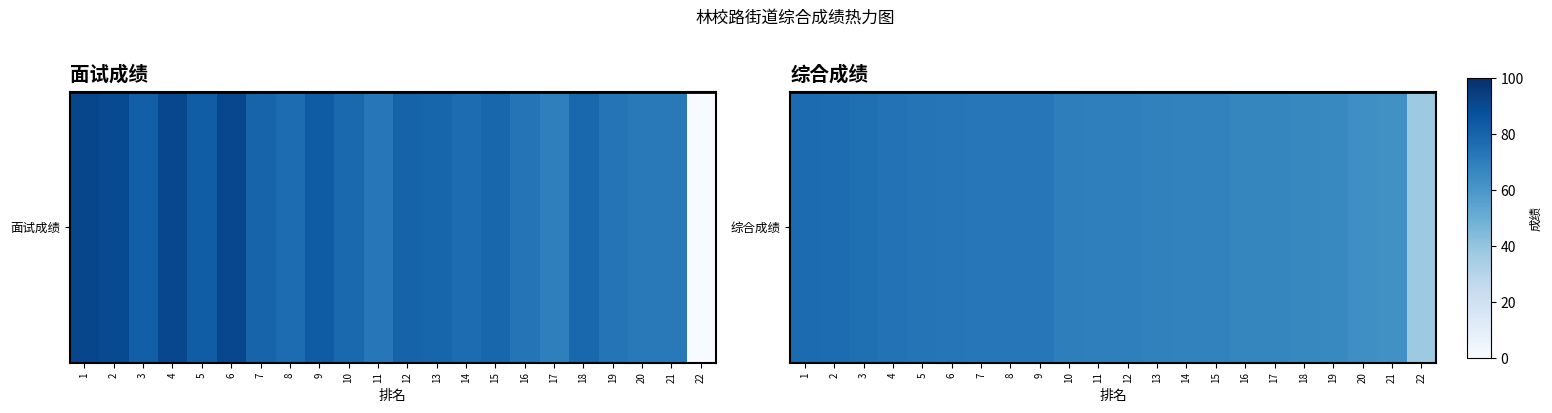

What is the minimum value shown in the chart?

37.2